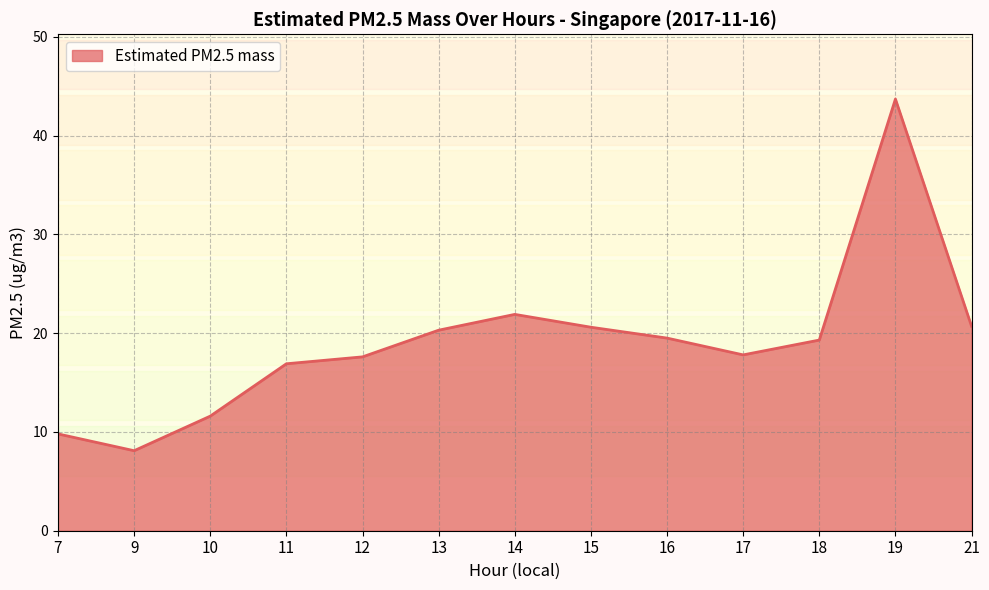

What is the greatest value displayed?

43.7